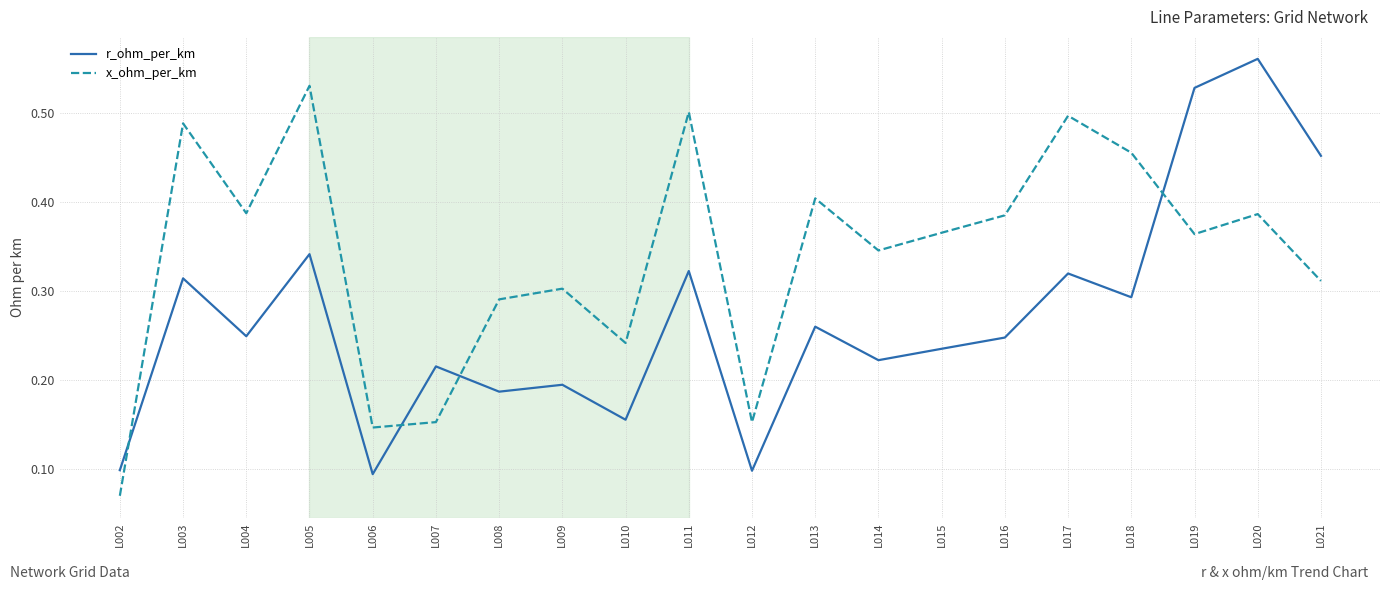

True or false: x_ohm_per_km and r_ohm_per_km intersect in this chart.

True